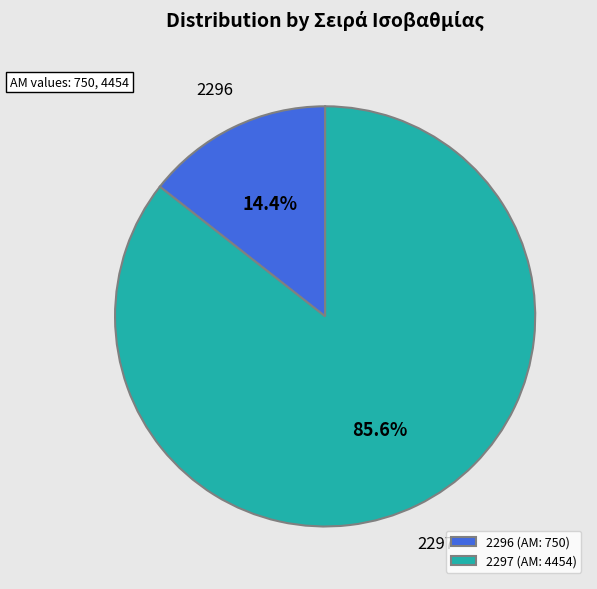

Is it true that 2296 is 14% of the pie?

True